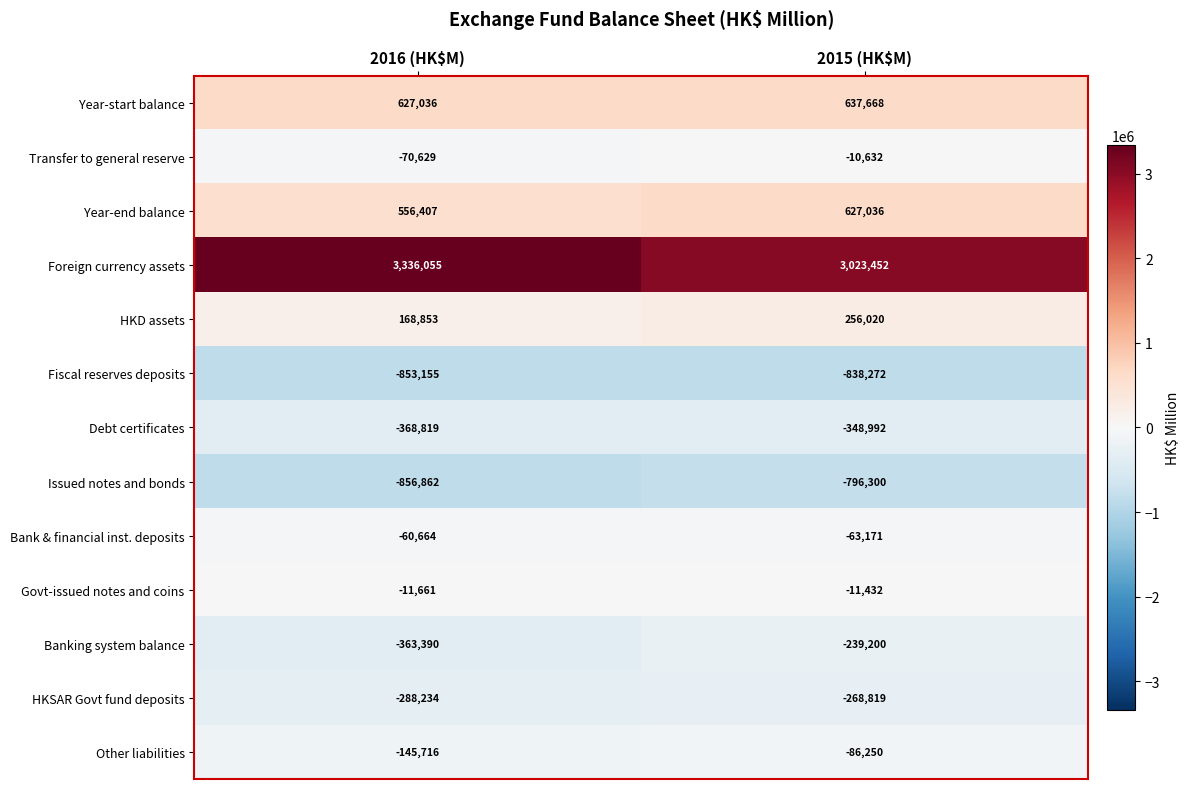

At which label is Transfer to general reserve closest to -40630?

2015 (HK$M)